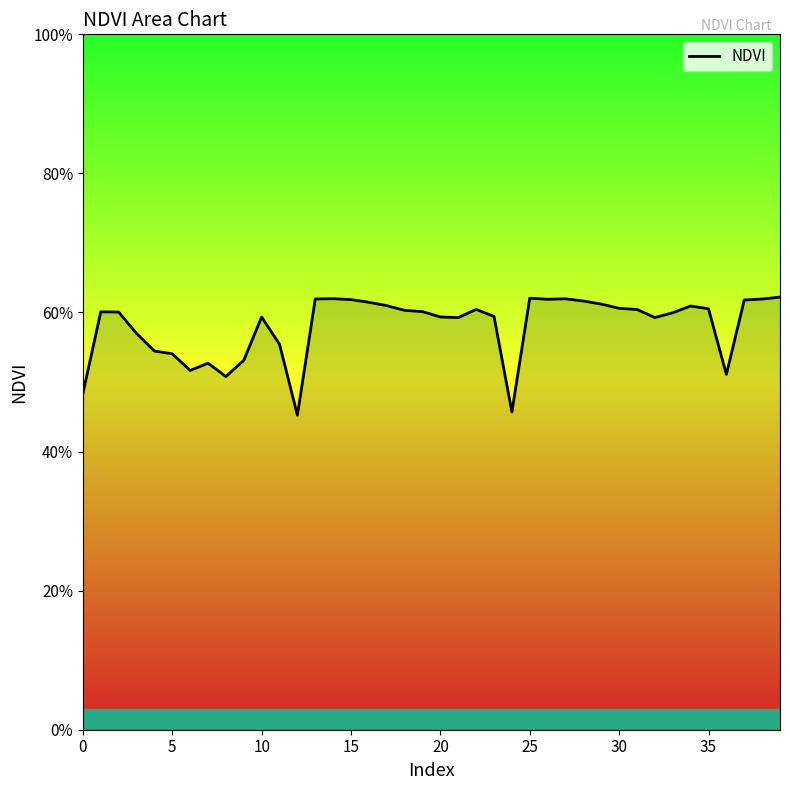

Does the chart display data point markers on the line(s)?

No